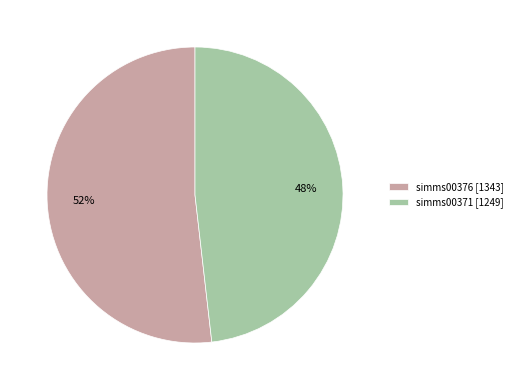

What is the ratio of the value at simms00371 [1249] to the value at simms00376 [1343]?

0.9